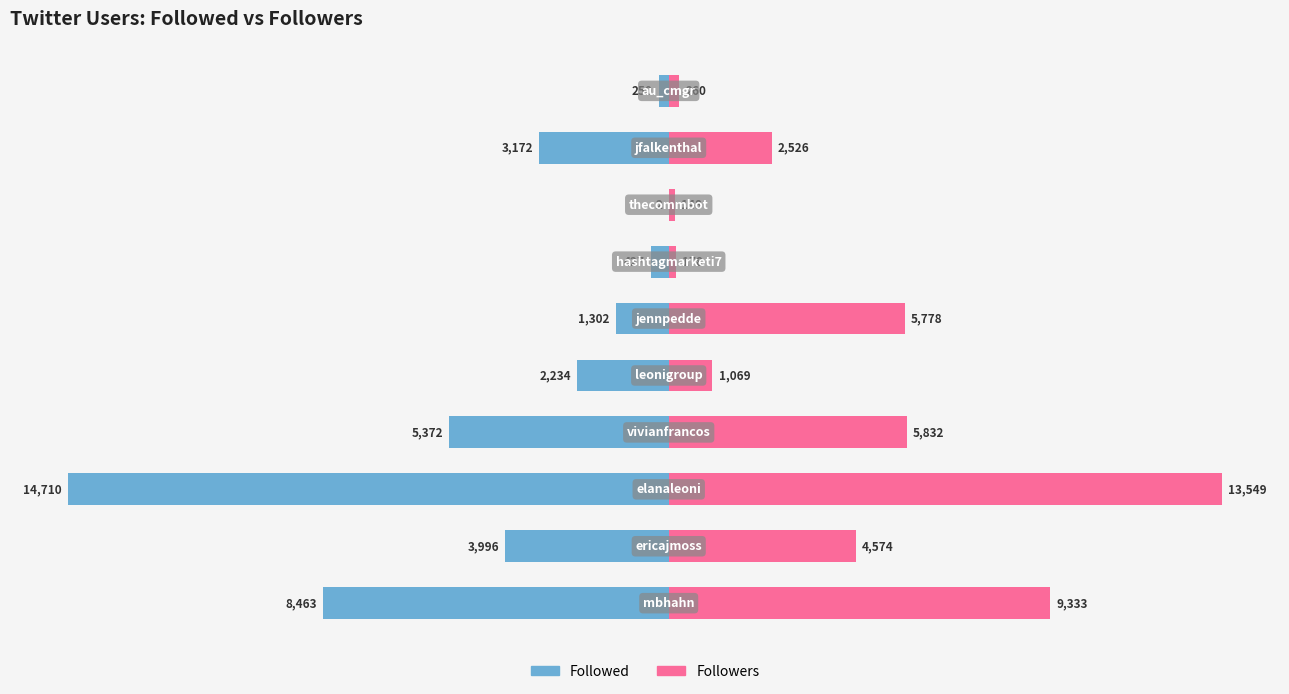

The value of Followed at −10000 is -14710. True or false?

True